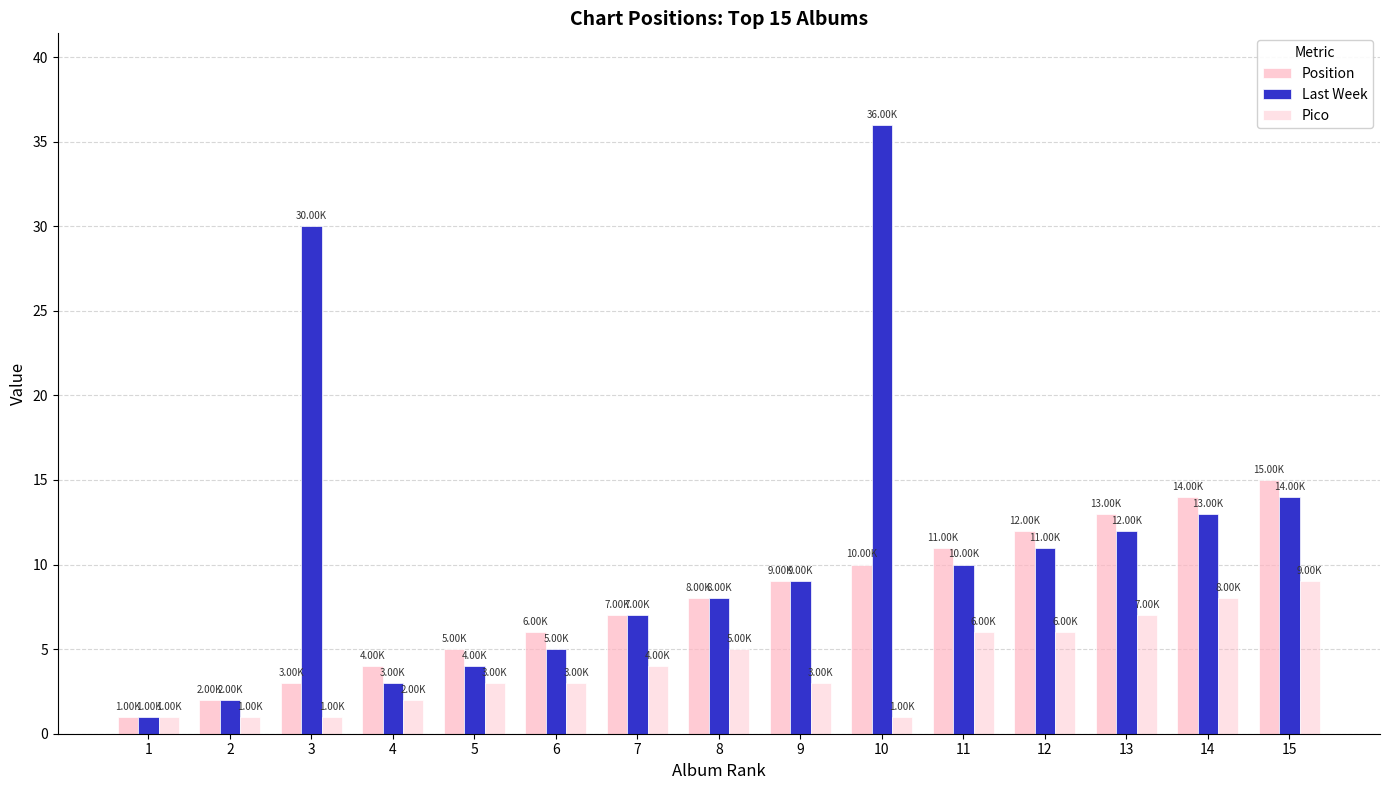

How many data points does each series have?

15